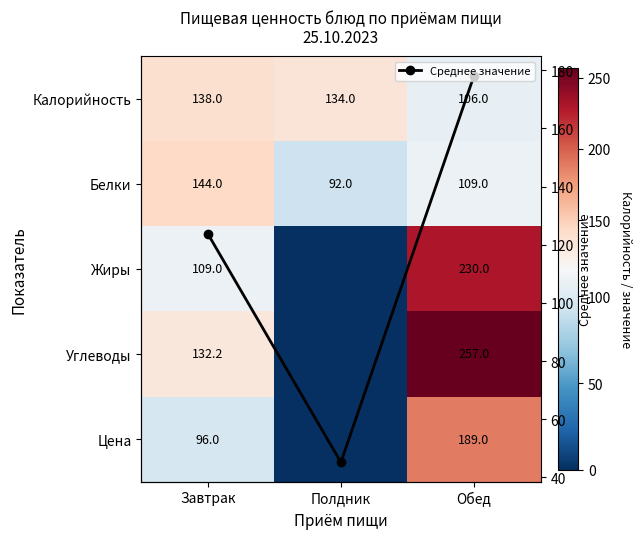

What is the maximum value for Среднее значение?

178.2